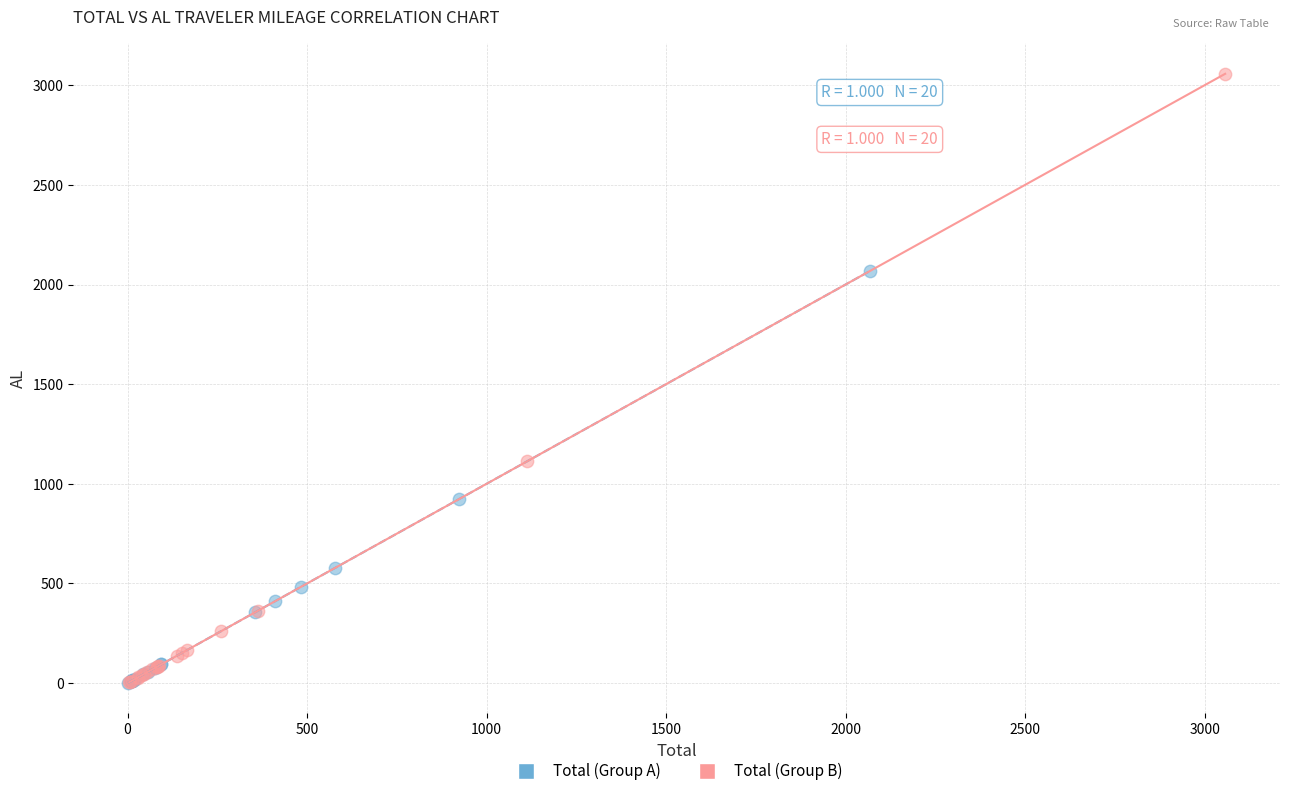

Which series has the largest Y range (max minus min)?

Total (Group B)